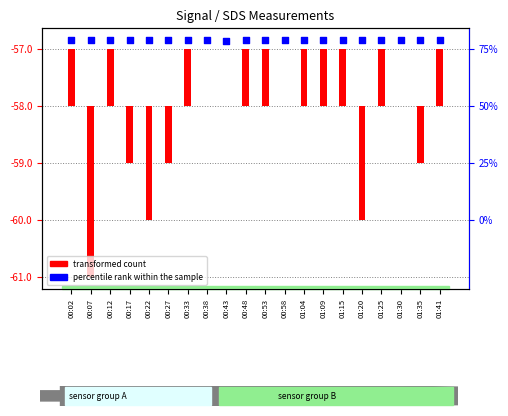

Which series reaches the maximum Y coordinate?

percentile rank within the sample